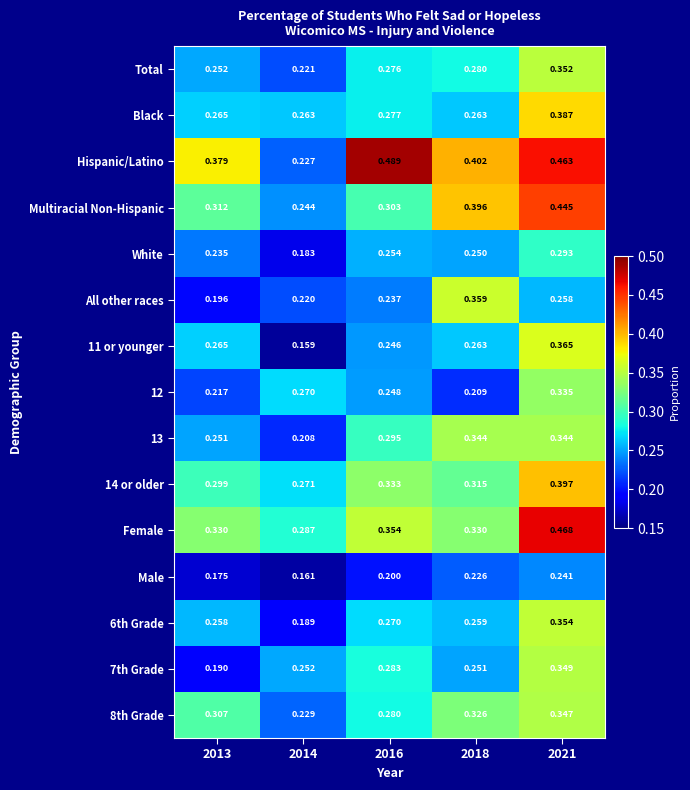

Which series has the largest range (max minus min)?

Hispanic/Latino